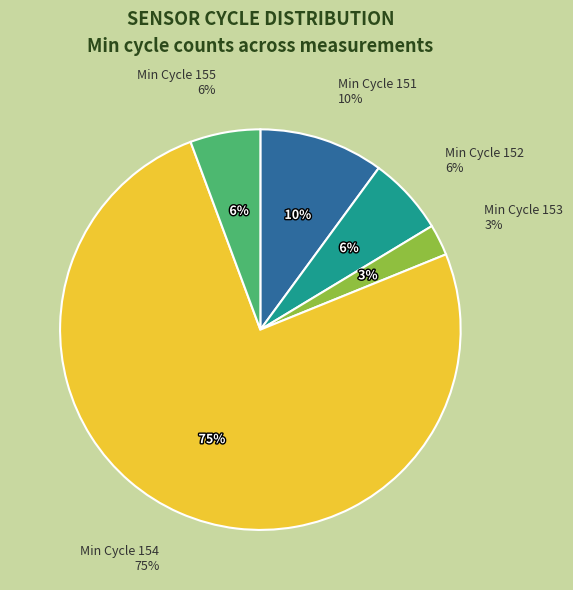

Which has a higher value, 152 or 155?

155